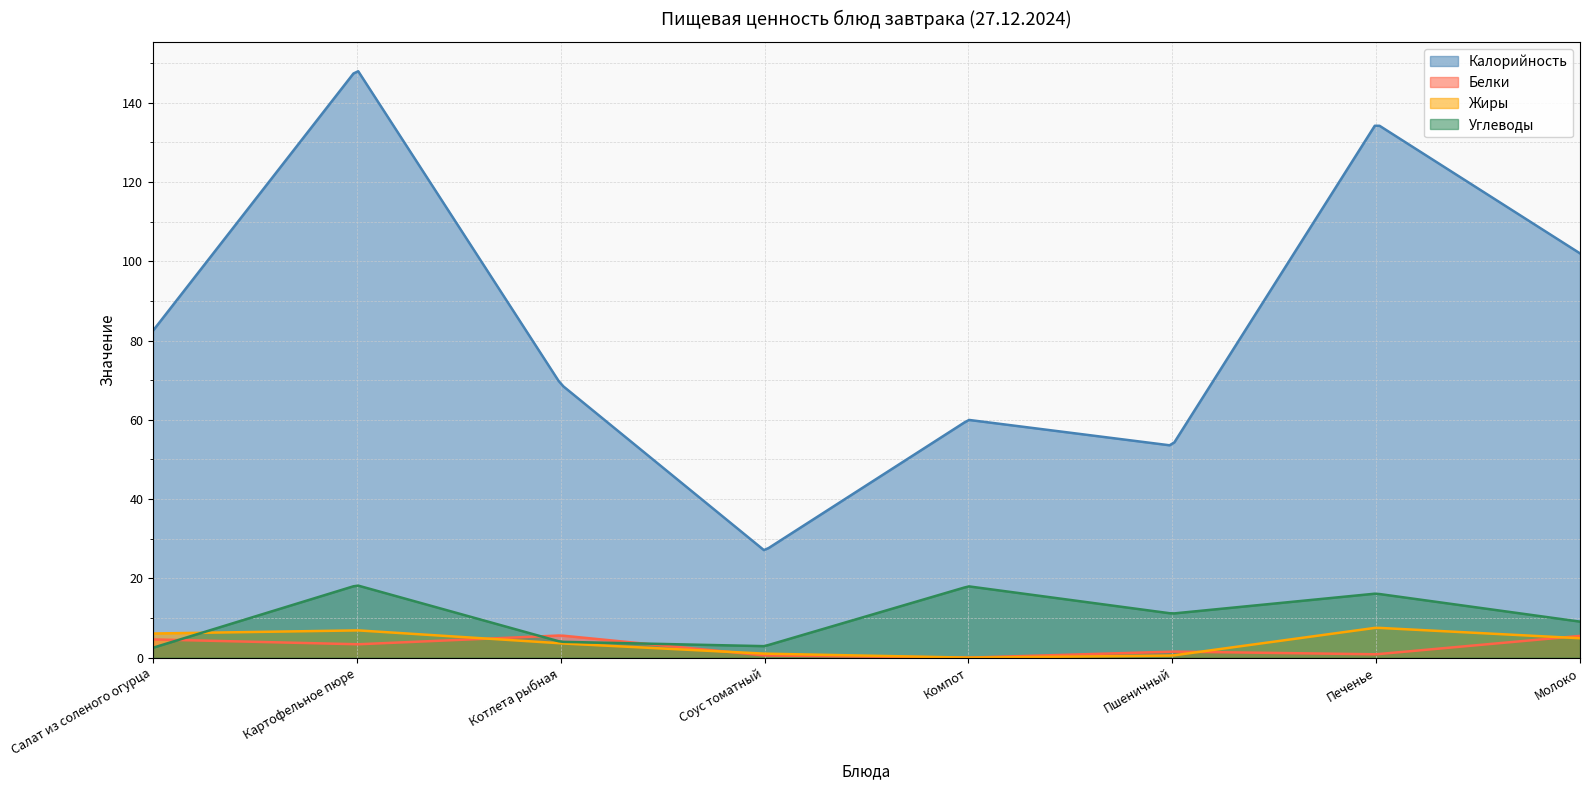

At which category does Калорийность reach its first local valley?

Соус томатный